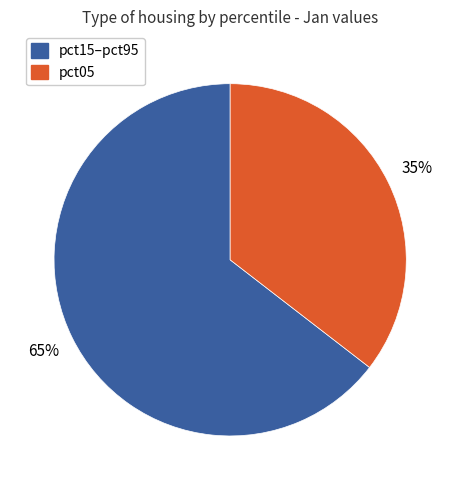

Do pct15–pct95 and pct05 together represent more than half of the pie?

Yes